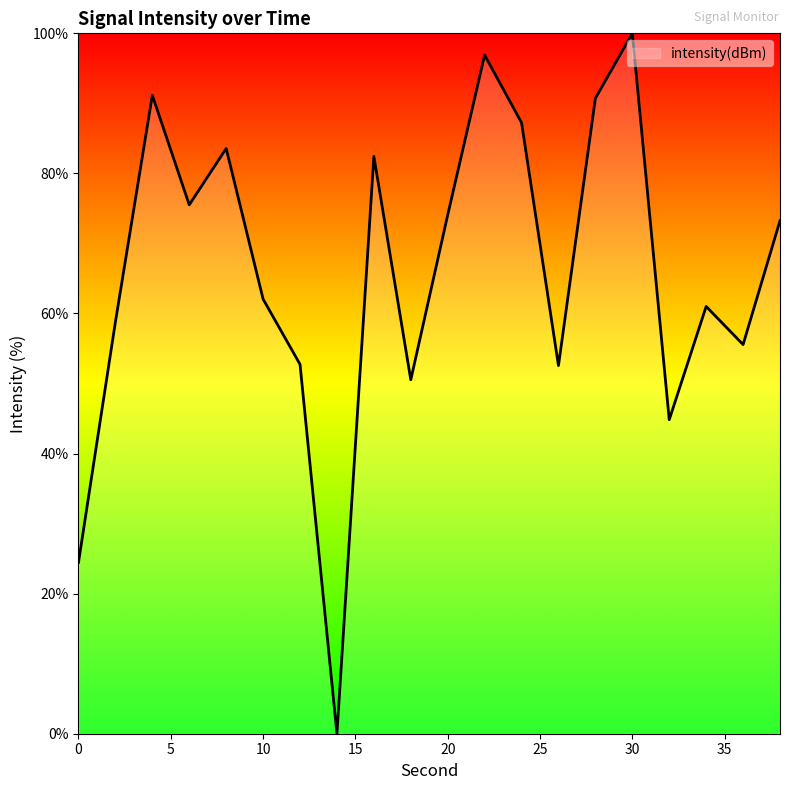

What is the greatest value displayed?

100.0